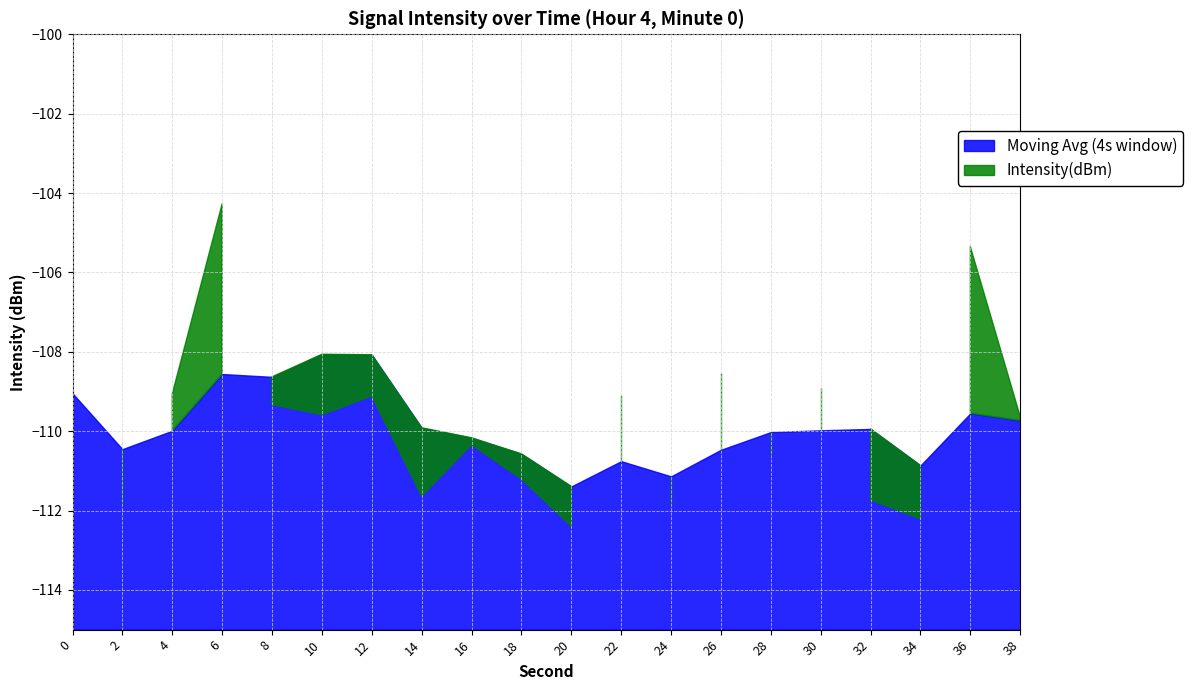

Is it true that the value at 18 is -111.2?

True